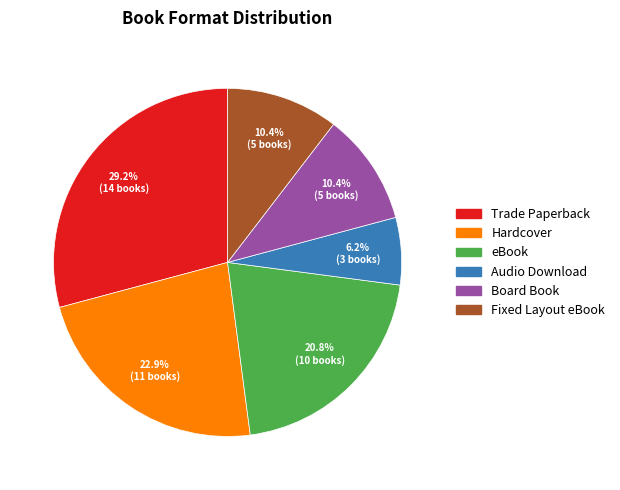

To the nearest percent, what is the combined percentage of eBook and Hardcover?

44%